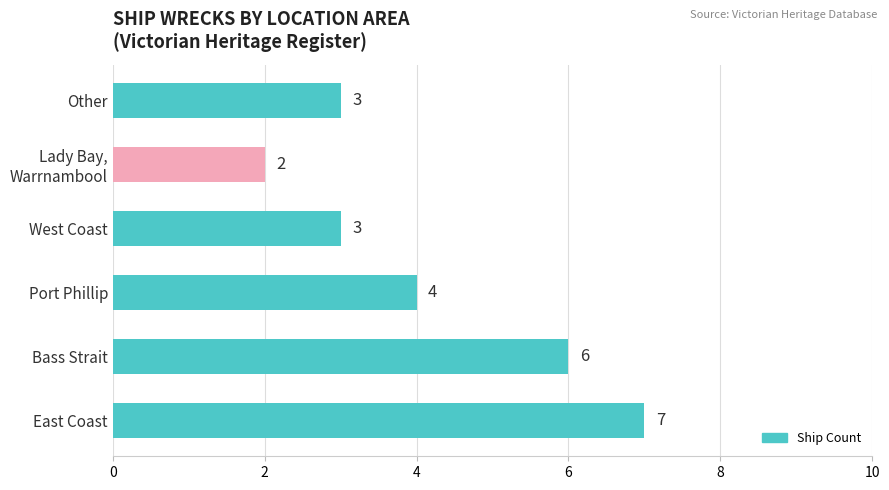

Which has a higher value, Port Phillip or Bass Strait?

Bass Strait